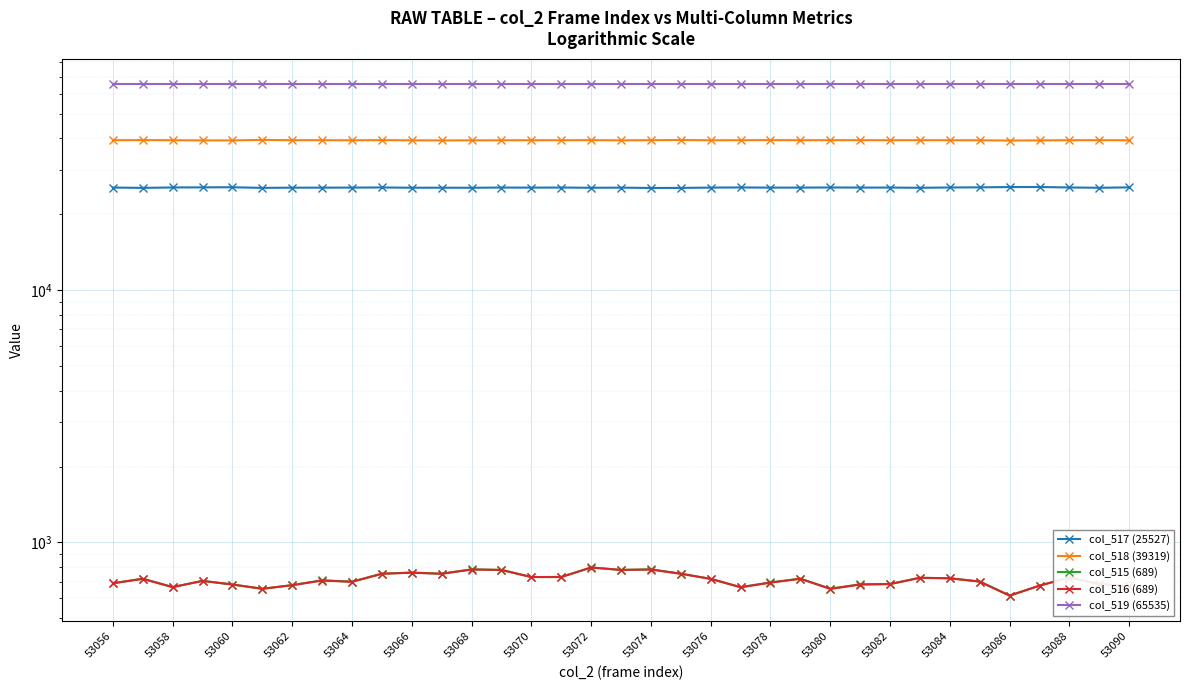

What is the total value across all series at 53086?

131617